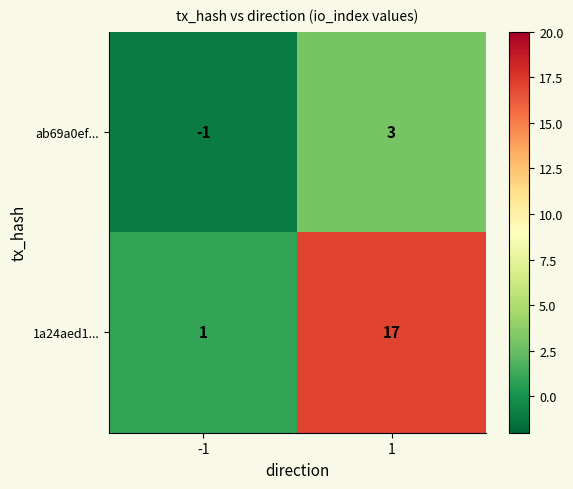

Rank the series by their maximum value, from highest to lowest.

1a24aed1..., ab69a0ef...